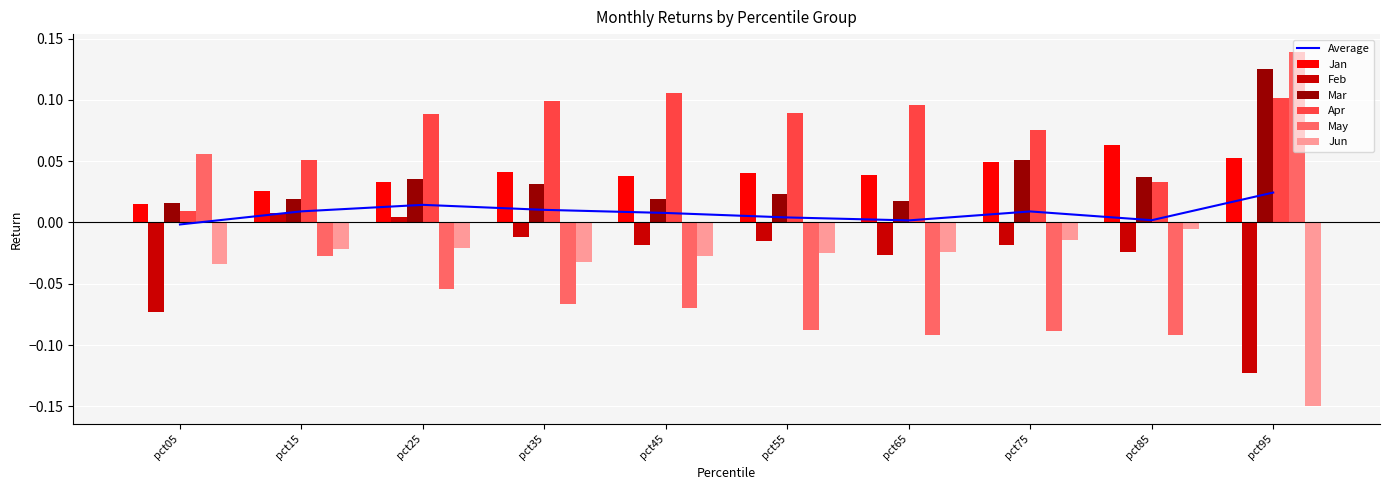

Between pct35 and pct85, which series saw the biggest shift?

Apr